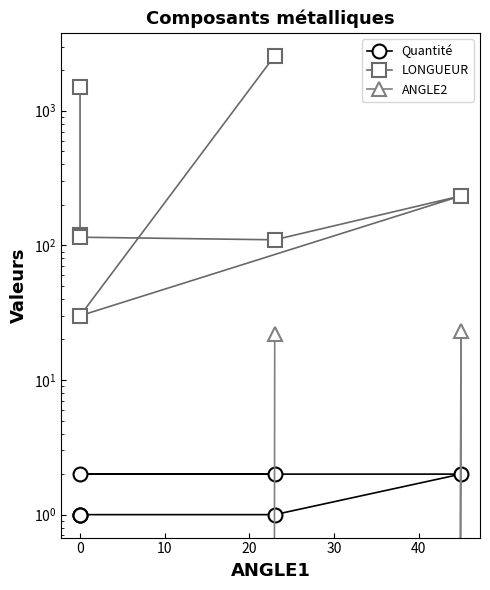

What is the highest value of the ANGLE2 series?

23